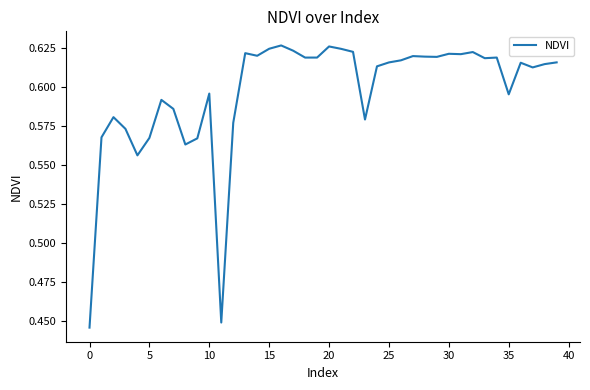

What is the difference between the second highest and second lowest values?

0.2